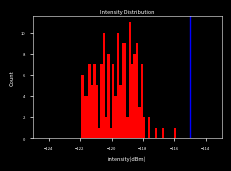

Read against the x-axis, roughly where is the centre of the tallest bar?

-118.8